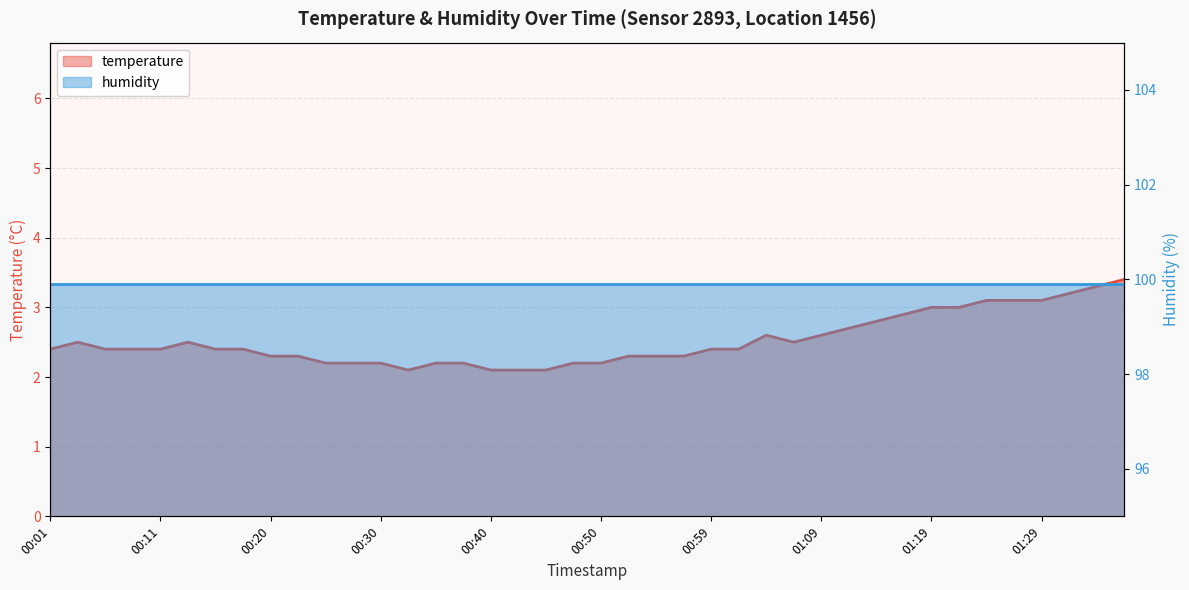

The value at 01:09 is 2.6. True or false?

True